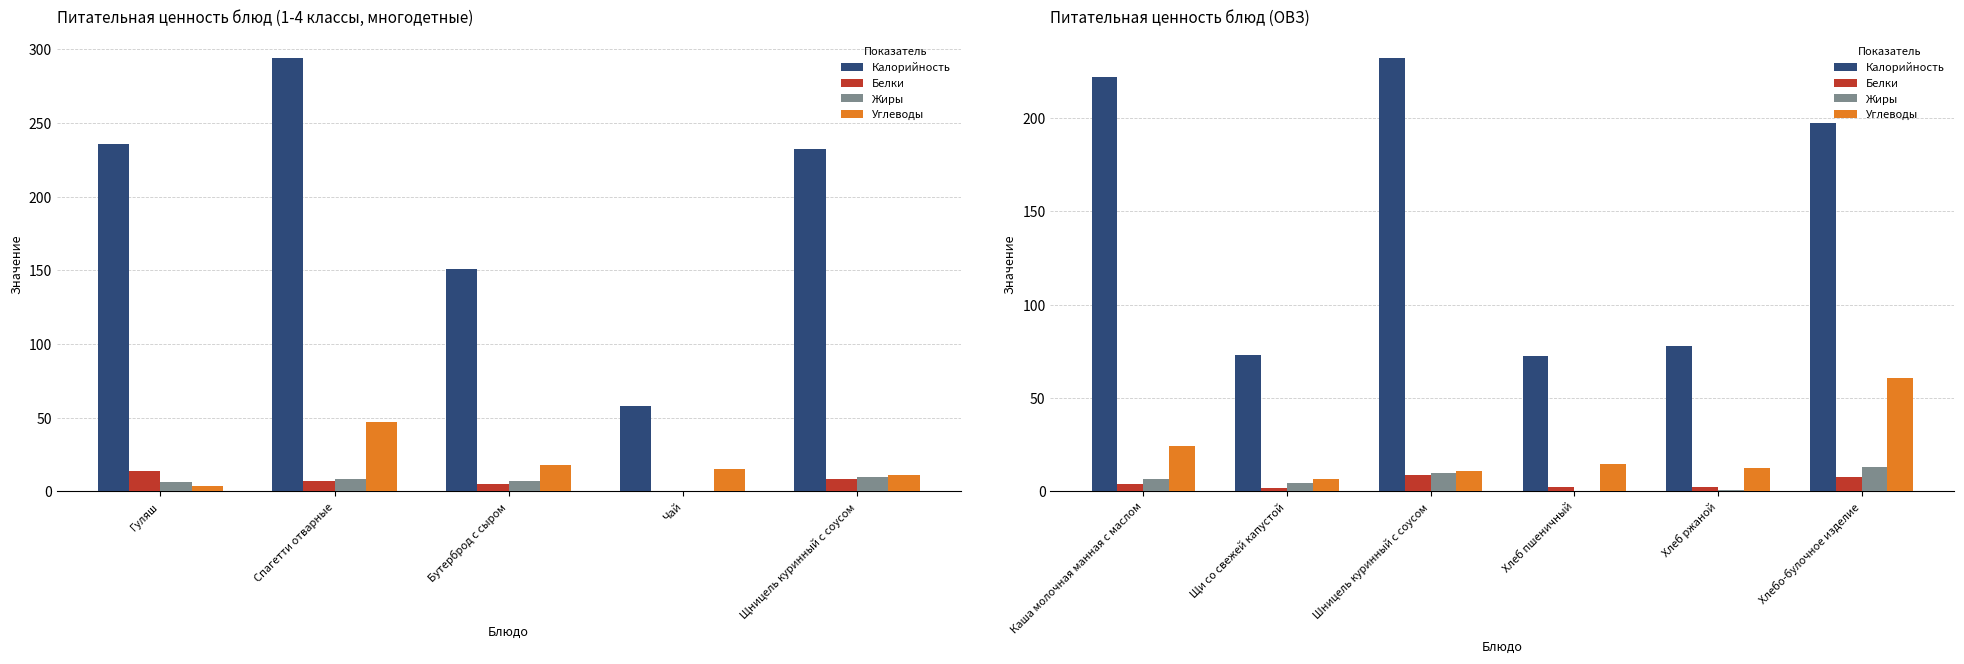

List the series in order of their peak value, highest first.

Калорийность, Углеводы, Жиры, Белки